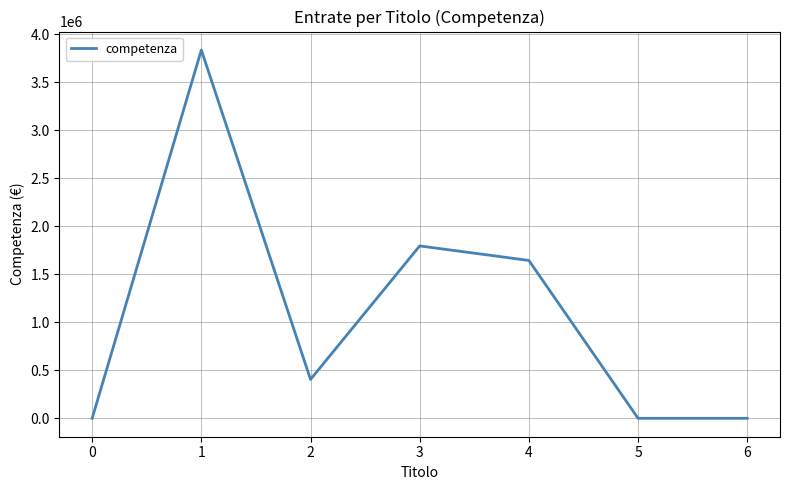

How many categories are shown in the chart?

7